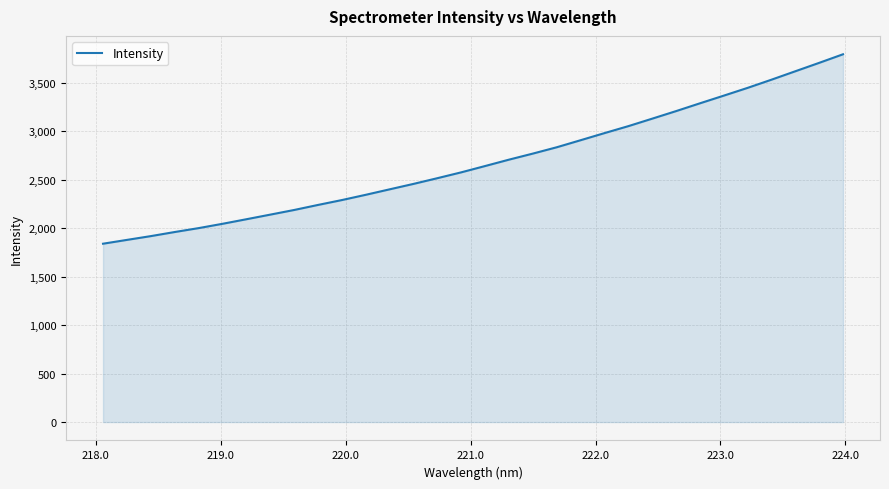

What is the maximum value shown in the chart?

3791.8